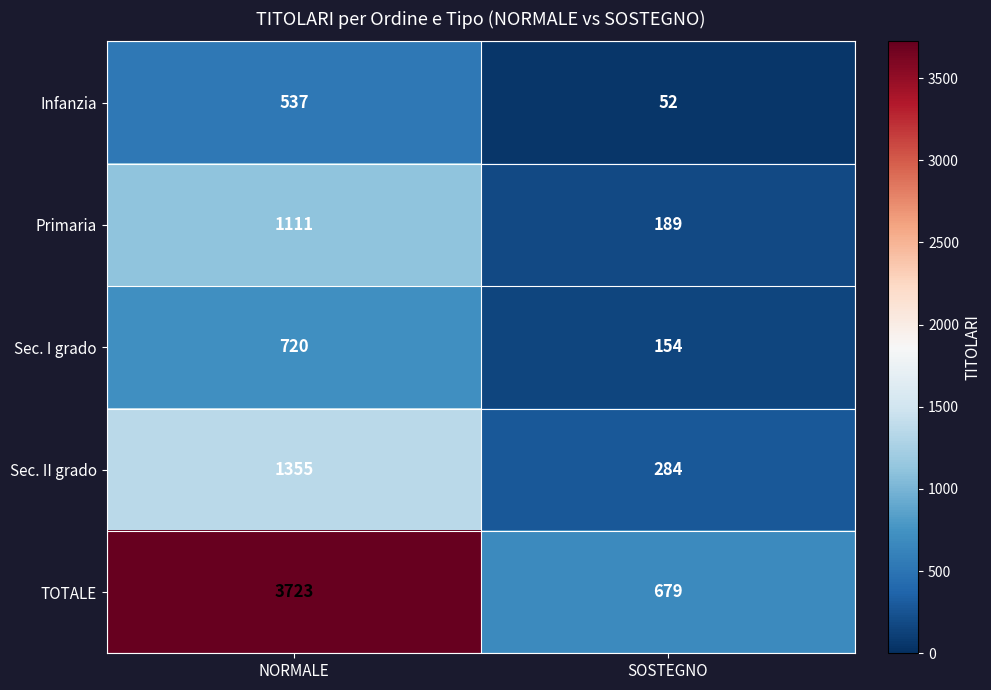

What is the difference between the highest and lowest values at SOSTEGNO?

627